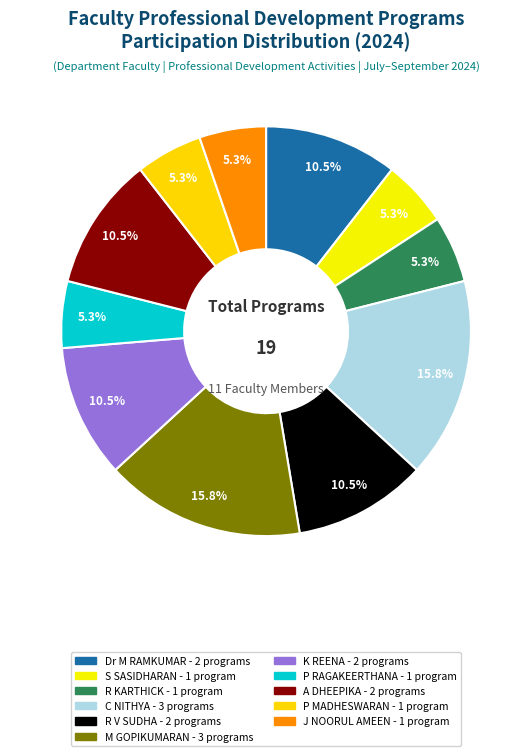

How many slices are in this pie chart?

11